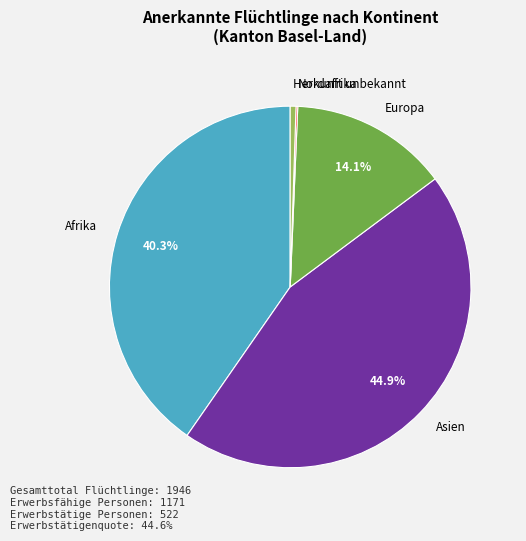

What percentage is NOT represented by Afrika?

59.7%